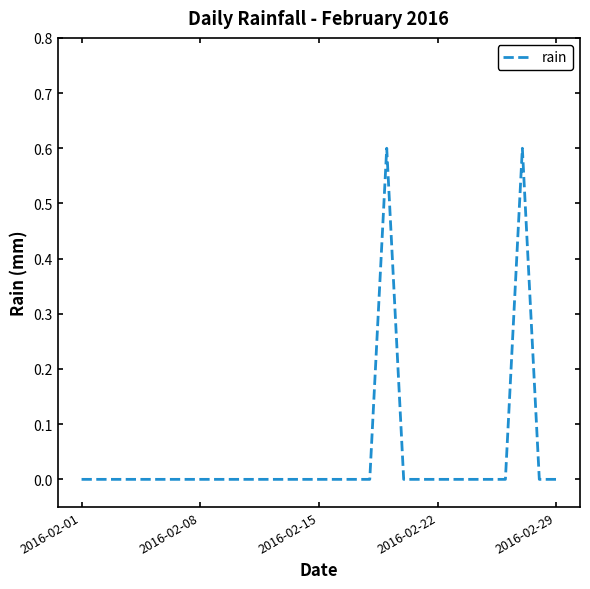

Is this an area chart (filled region under the line)?

No